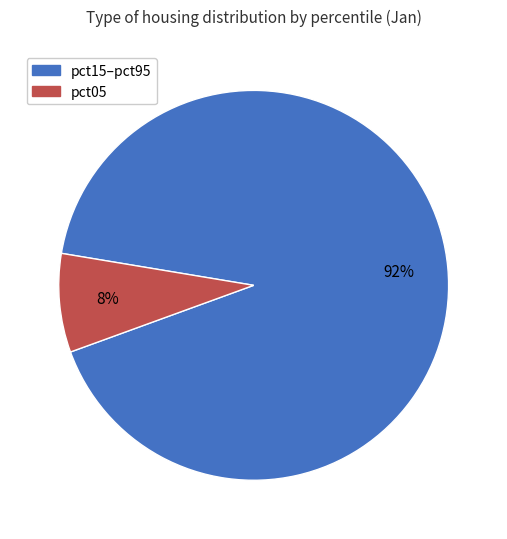

To the nearest percent, what is the difference between the largest and smallest slice percentages?

84%